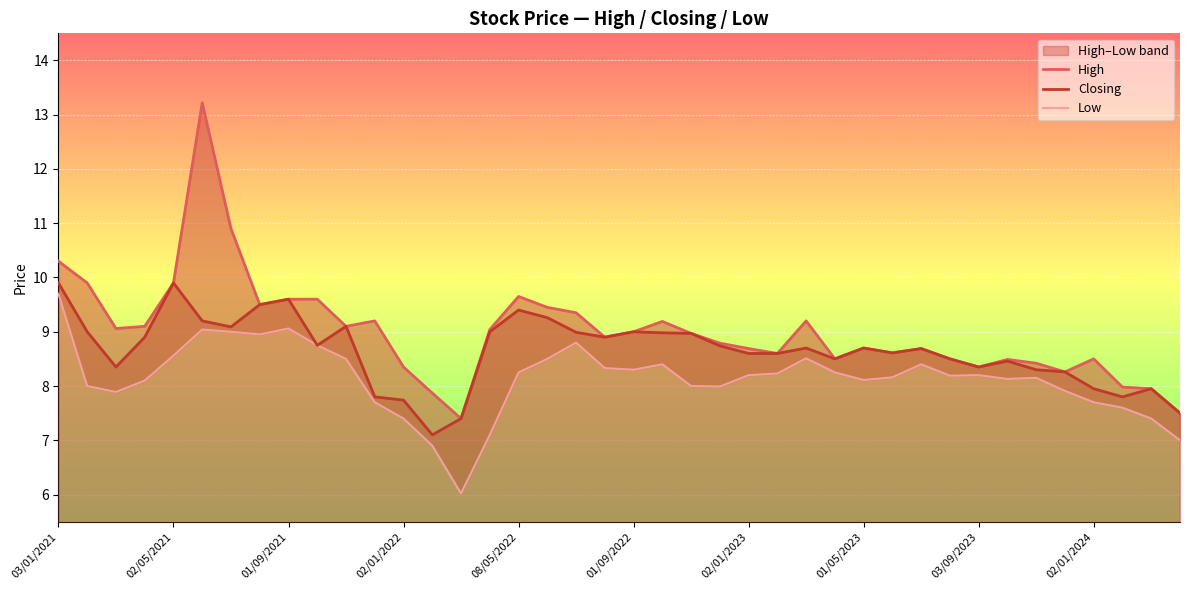

Where does the Low series first go above 8?

03/01/2021